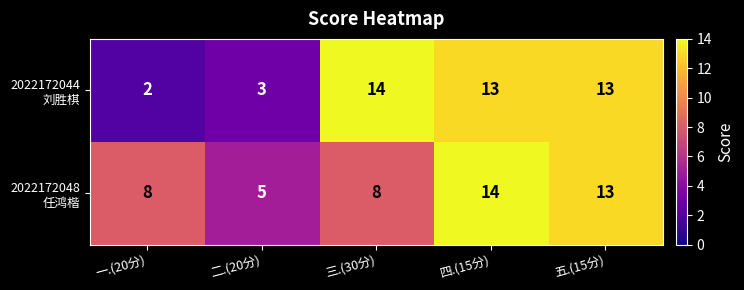

What is the spread (max minus min) of values at 一.(20分)?

6